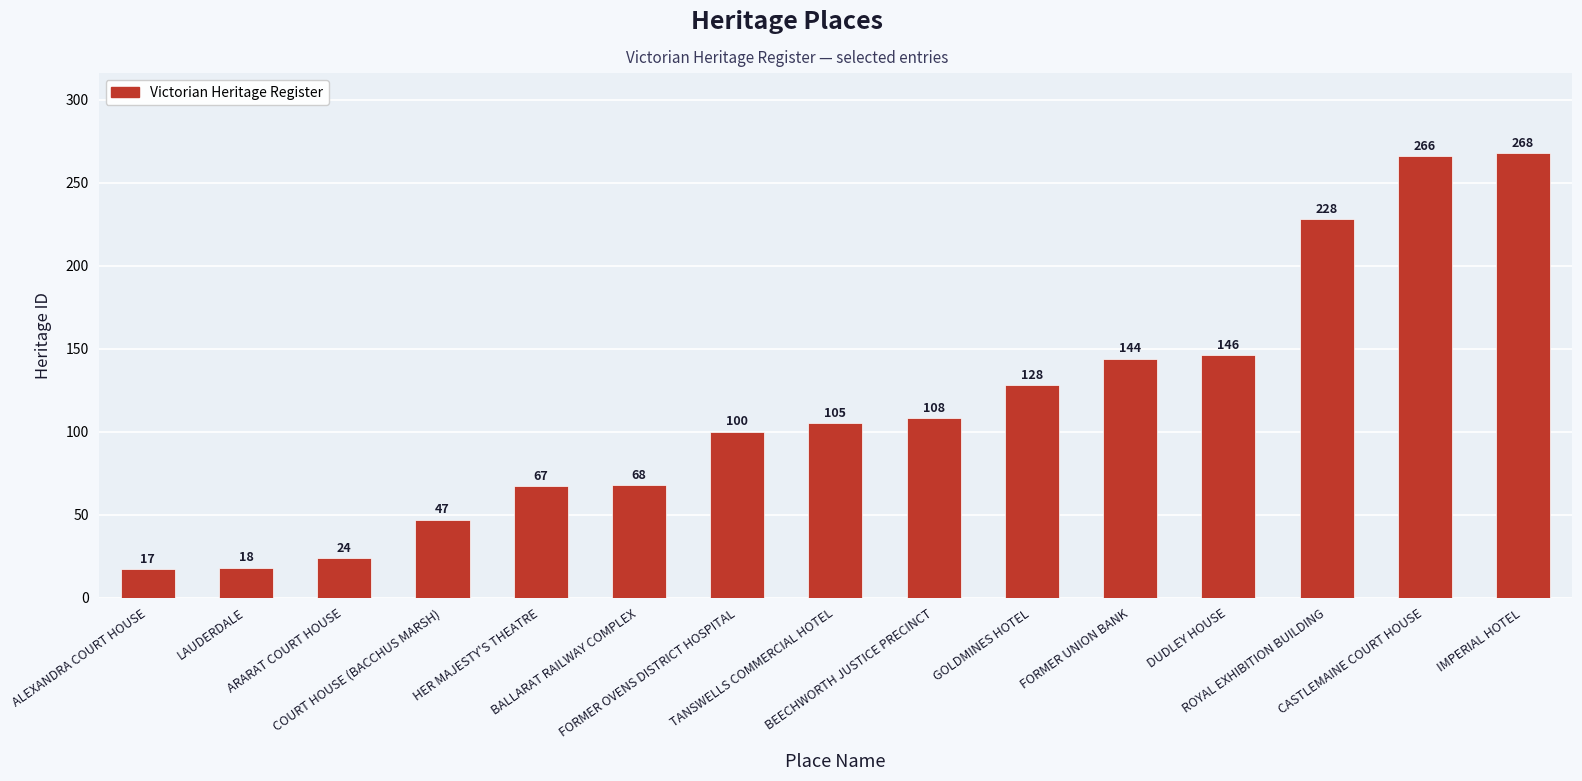

What position from the left is ALEXANDRA COURT HOUSE?

1